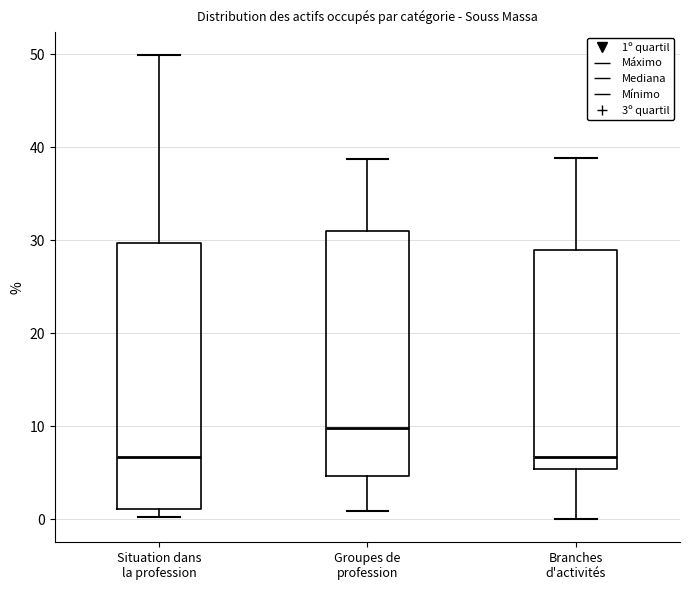

Reading left to right, transcribe this box plot: for each box, give where its median line is, the range the box spans, and where its two whiskers end, as read against the y-axis. The values are not printed on the chart, so give them approximately, as read against the axis.

Situation dans la profession: median 7, box 1 to 30, whiskers 0 to 50
Groupes de profession: median 10, box 5 to 31, whiskers 1 to 39
Branches d'activités: median 7, box 5 to 29, whiskers 0 to 39